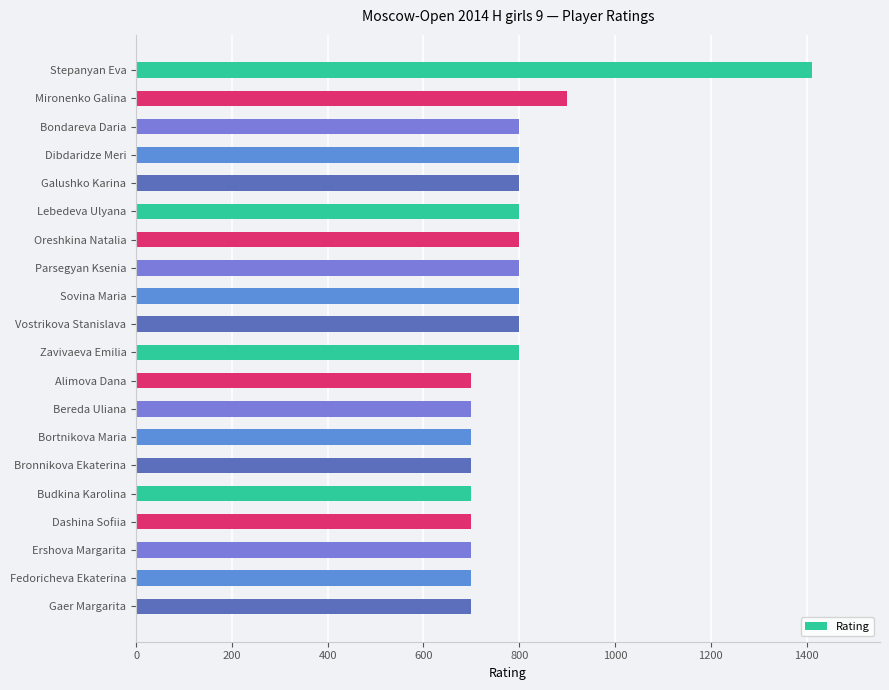

Where is the data nearest to the value 1056?

Mironenko Galina